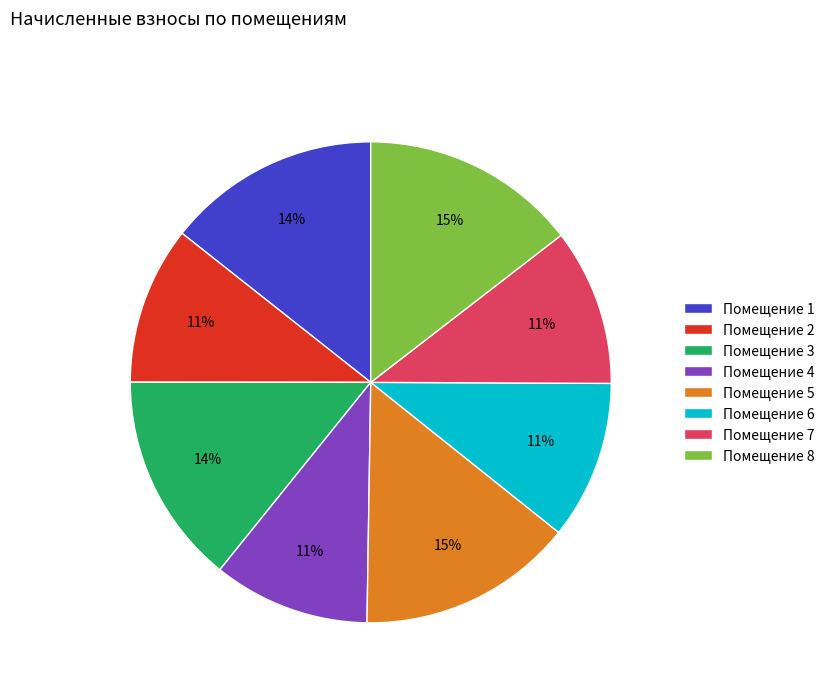

What is the ratio of the value at Помещение 8 to the value at Помещение 4?

1.4